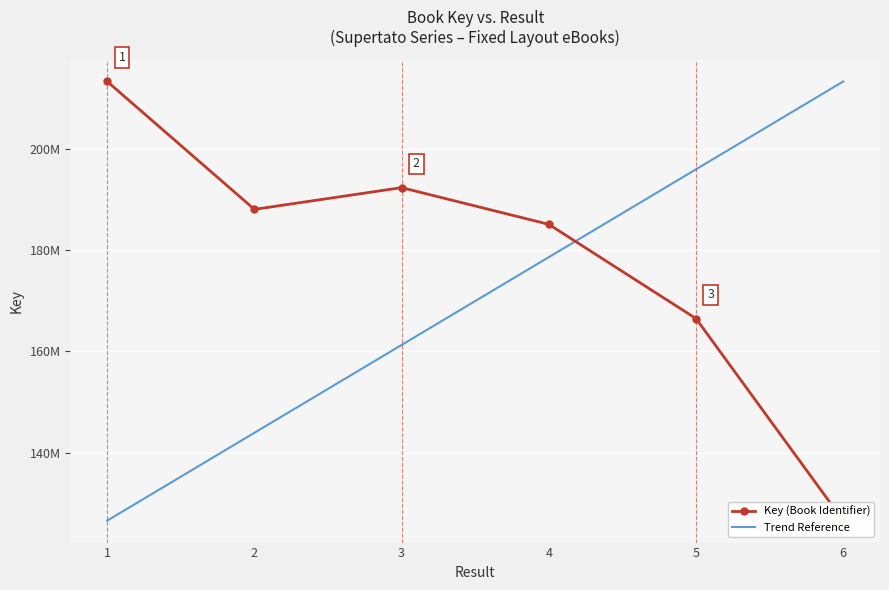

Where is Key (Book Identifier) nearest to the value 169910534?

5